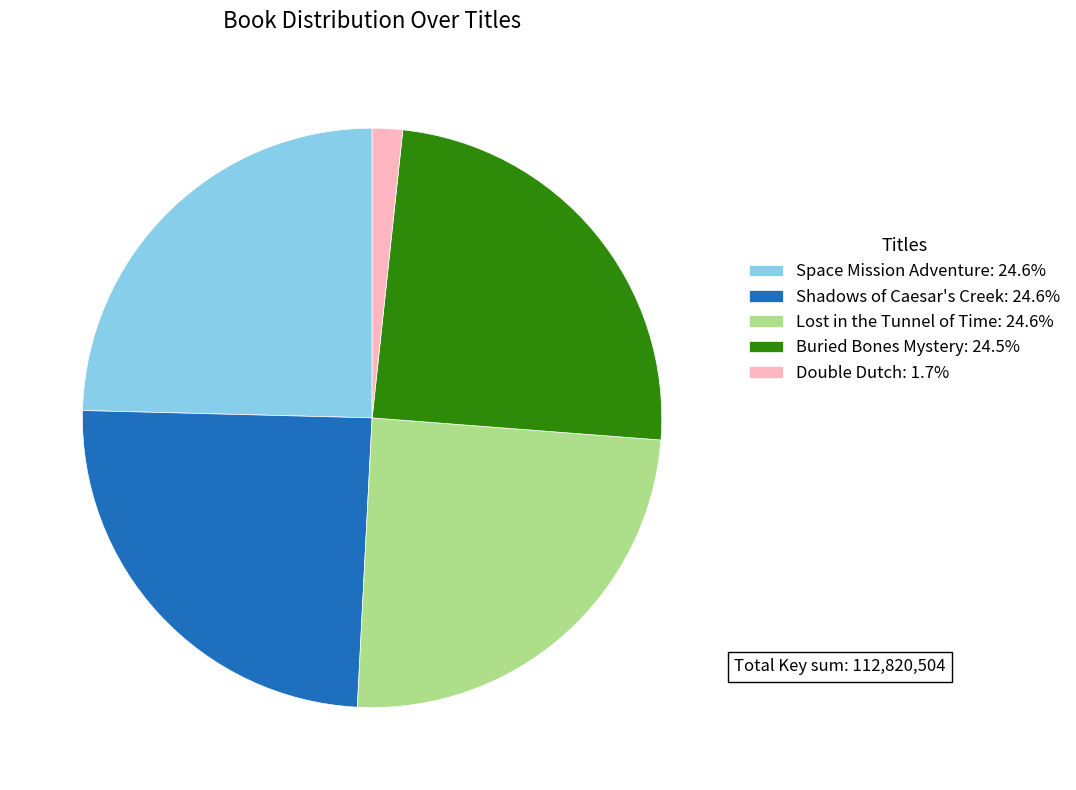

Is the sum of Lost in the Tunnel of Time: 24.6% and Double Dutch: 1.7% greater than half?

No